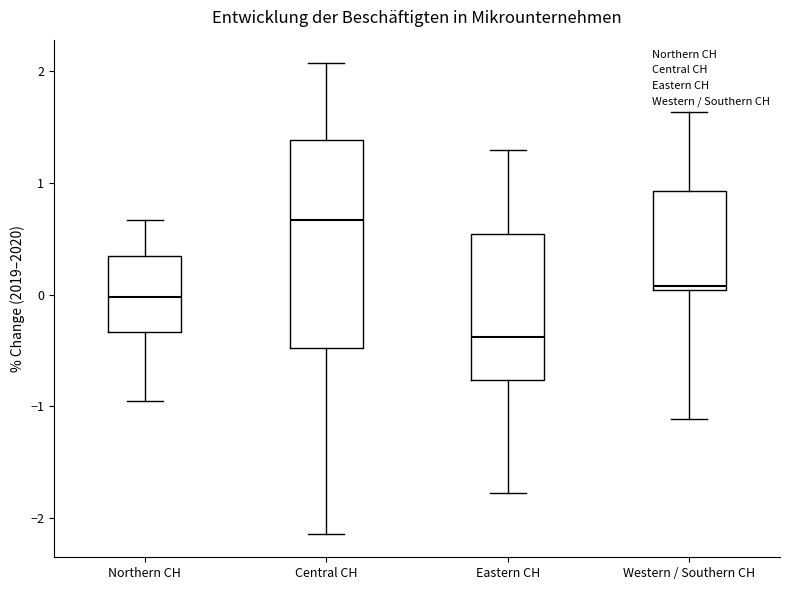

Reading left to right, transcribe this box plot: for each box, give where its median line is, the range the box spans, and where its two whiskers end, as read against the y-axis. The values are not printed on the chart, so give them approximately, as read against the axis.

Northern CH: median 0.0, box -0.3 to 0.3, whiskers -0.9 to 0.7
Central CH: median 0.7, box -0.5 to 1.4, whiskers -2.1 to 2.1
Eastern CH: median -0.4, box -0.8 to 0.5, whiskers -1.8 to 1.3
Western / Southern CH: median 0.1, box 0.0 to 0.9, whiskers -1.1 to 1.6